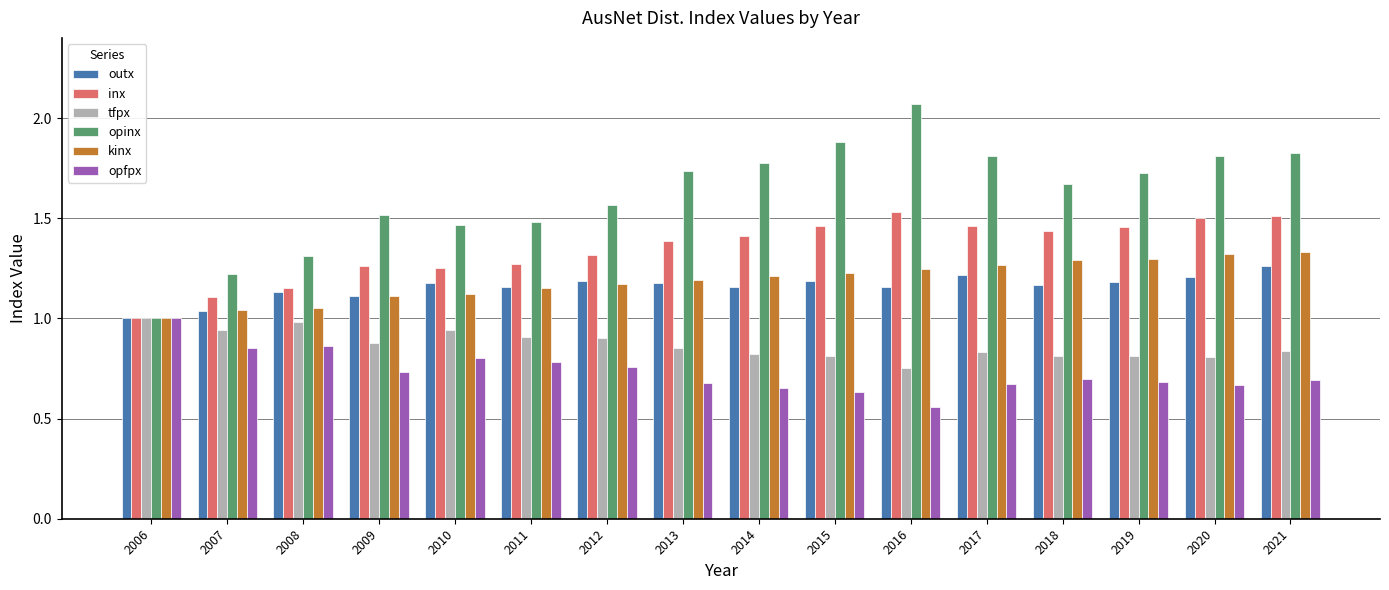

What is the difference between the maximum and minimum values in the opfpx series?

0.4